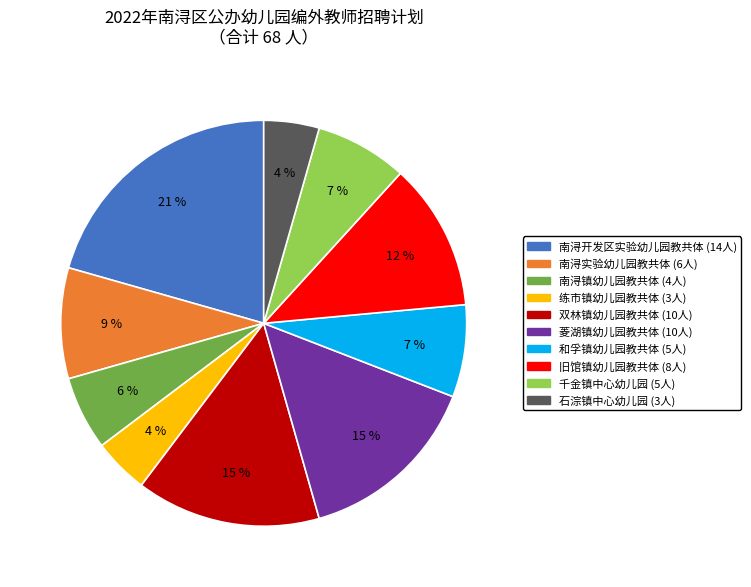

Between 双林镇幼儿园教共体 and 石淙镇中心幼儿园, which is larger?

双林镇幼儿园教共体